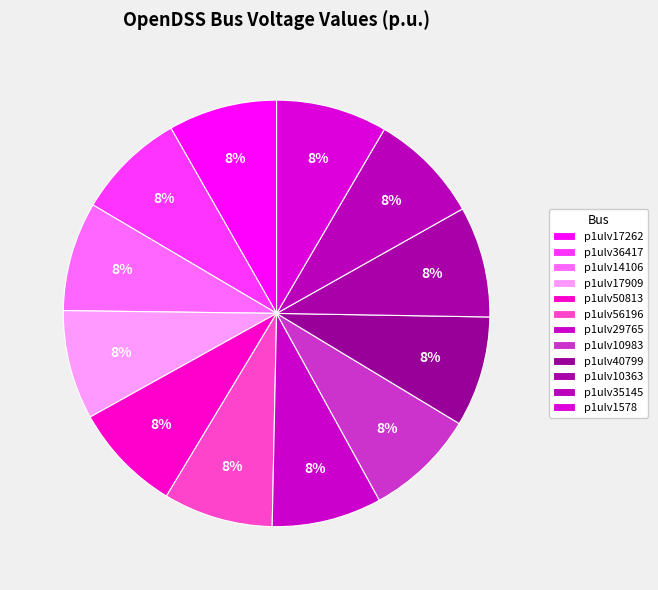

To the nearest percent, what is the combined percentage of p1ulv10363 and p1ulv10983?

17%